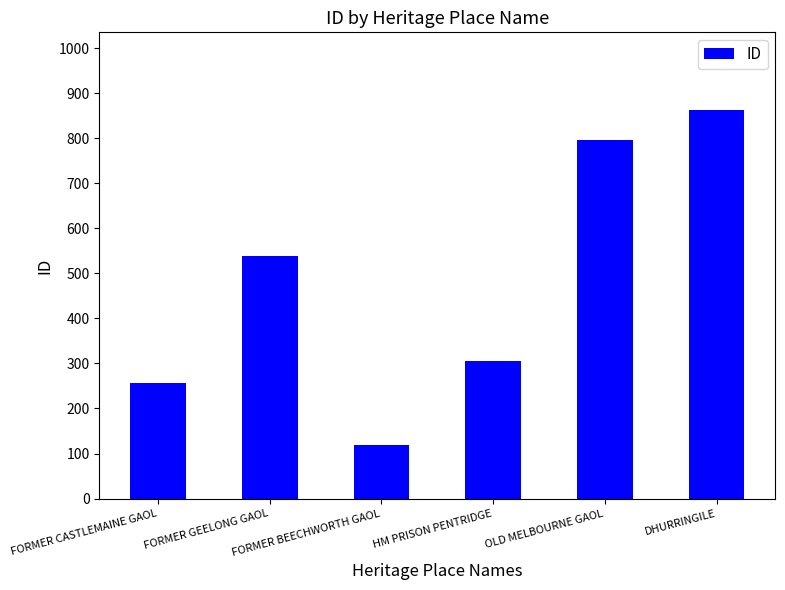

What is the maximum value shown in the chart?

863